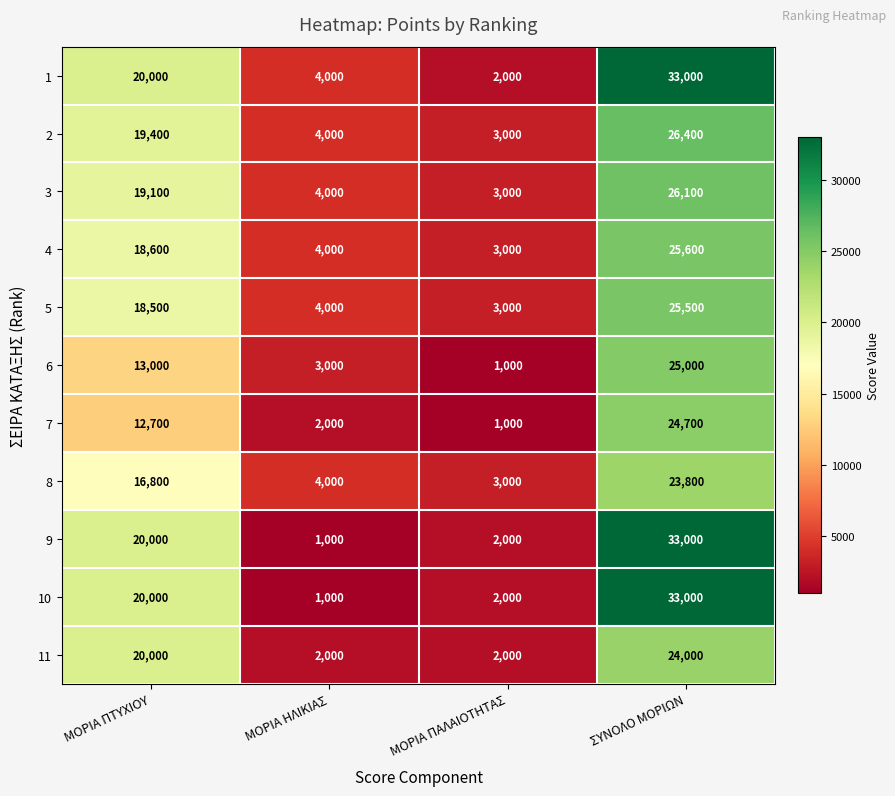

What is the average value of the 8 series?

11900